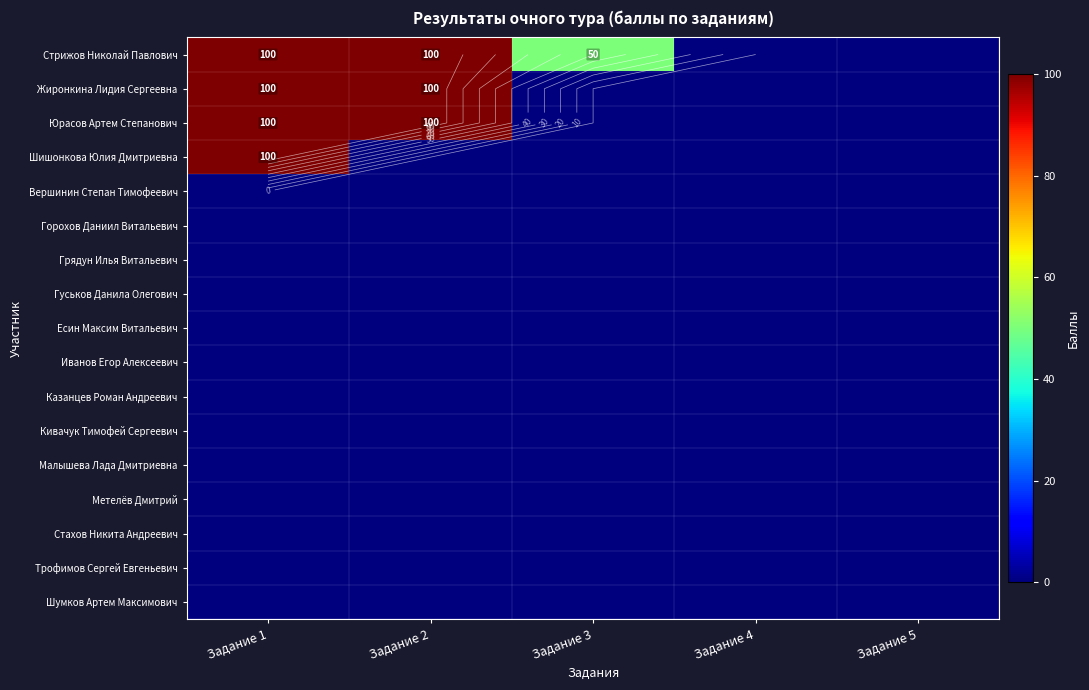

Is the value of Казанцев Роман Андреевич at Задание 2 greater than the value of Юрасов Артем Степанович at Задание 3?

No